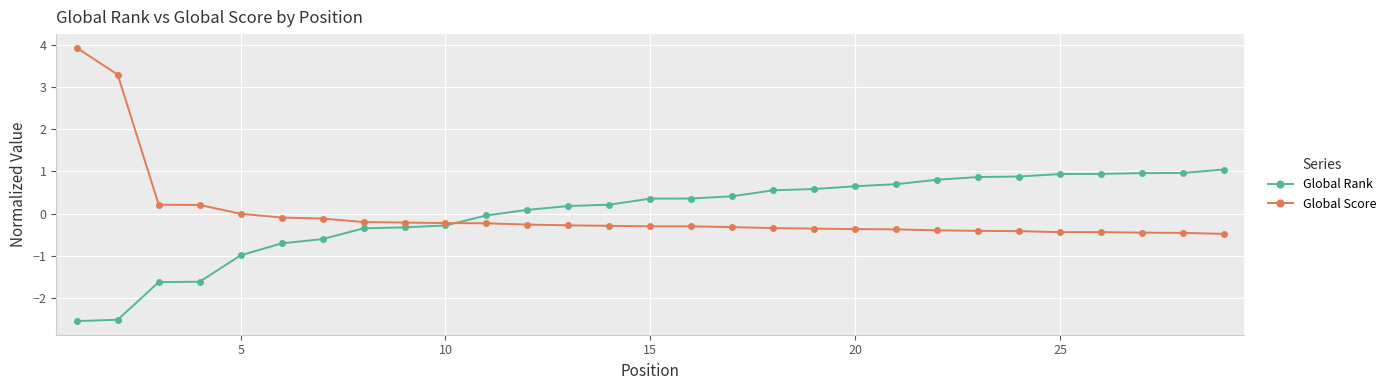

Rank the series by their maximum value, from lowest to highest.

Global Rank, Global Score